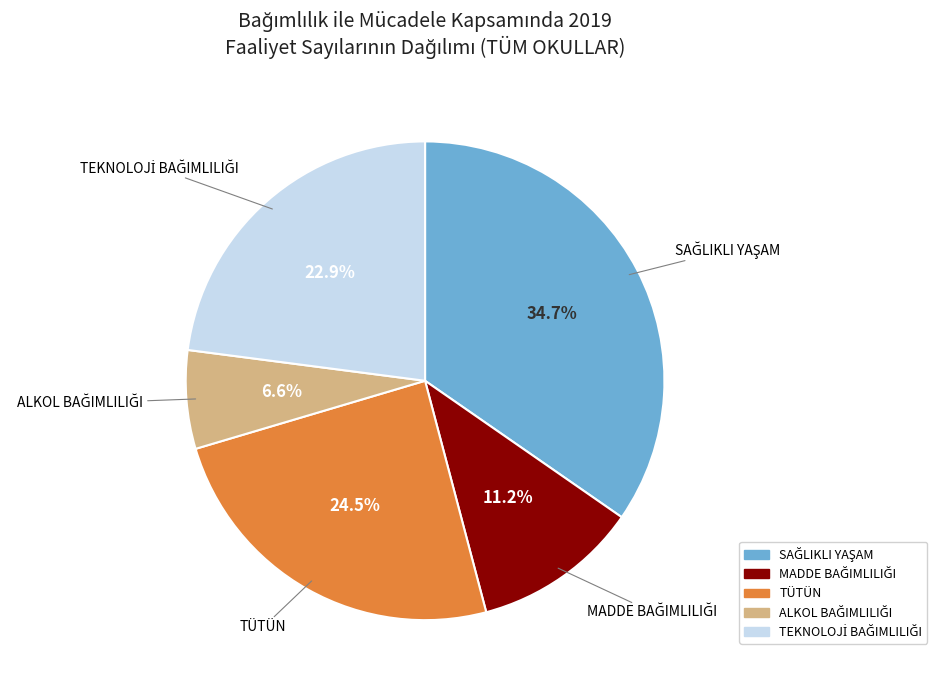

Does any single category account for the majority?

No